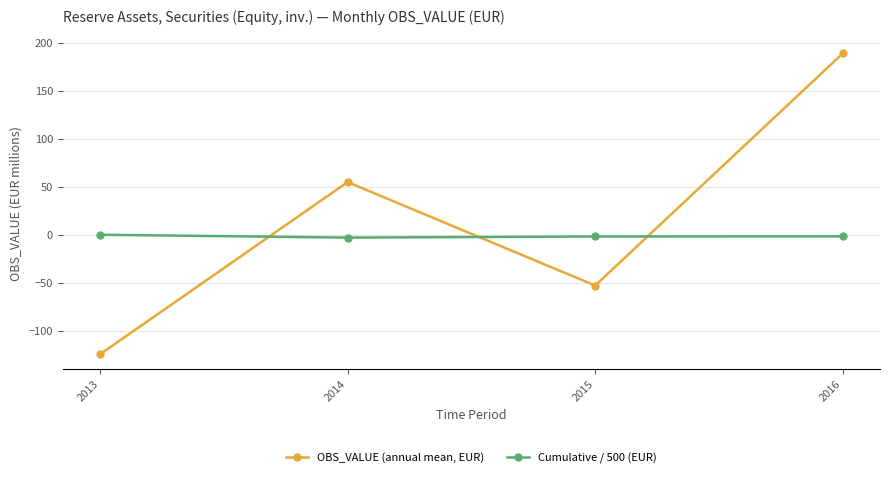

What value does the Cumulative / 500 (EUR) series have at 2015?

-1.6